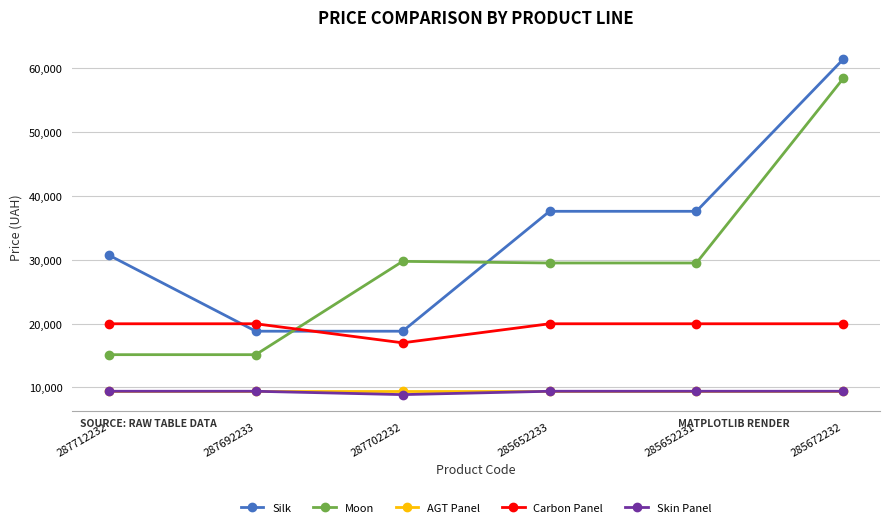

Is it true that Silk equals 18167.7 at 285652233?

False